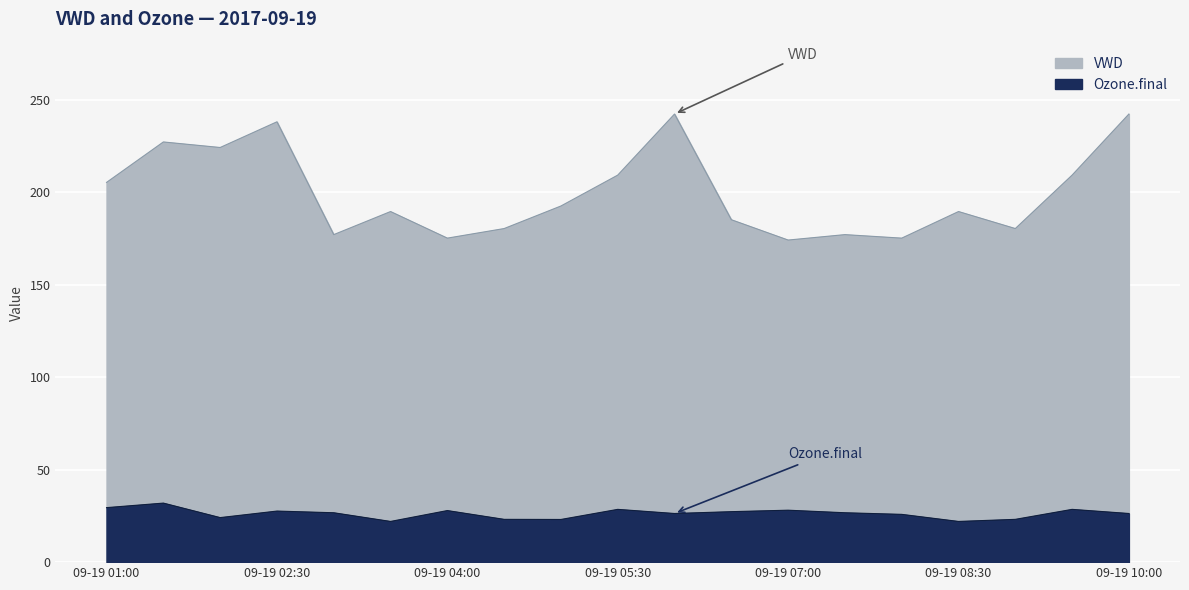

The value of VWD at 09-19 10:00 is 381.7. True or false?

False